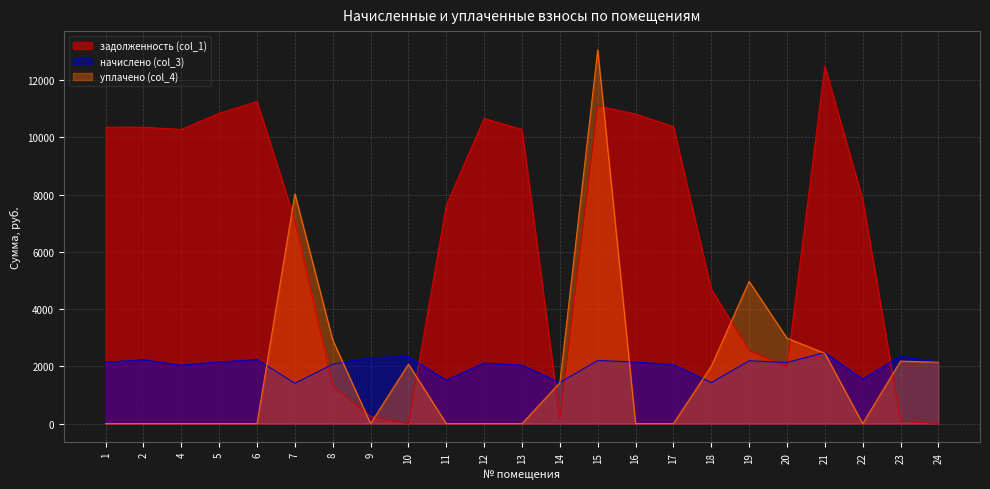

What is the greatest value displayed?

13053.3